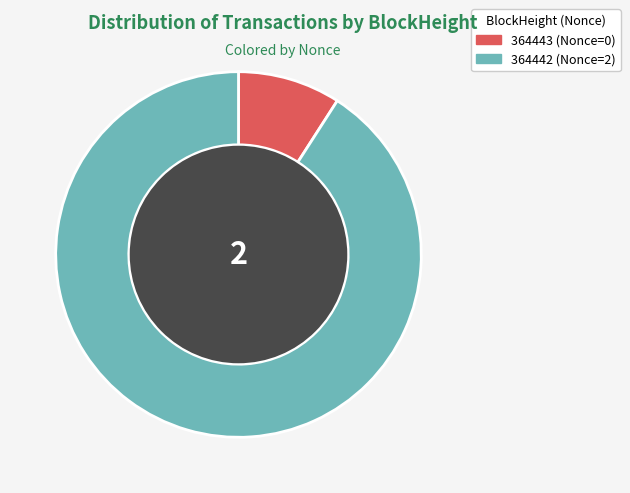

The 364442 slice represents 91% of the pie. True or false?

True